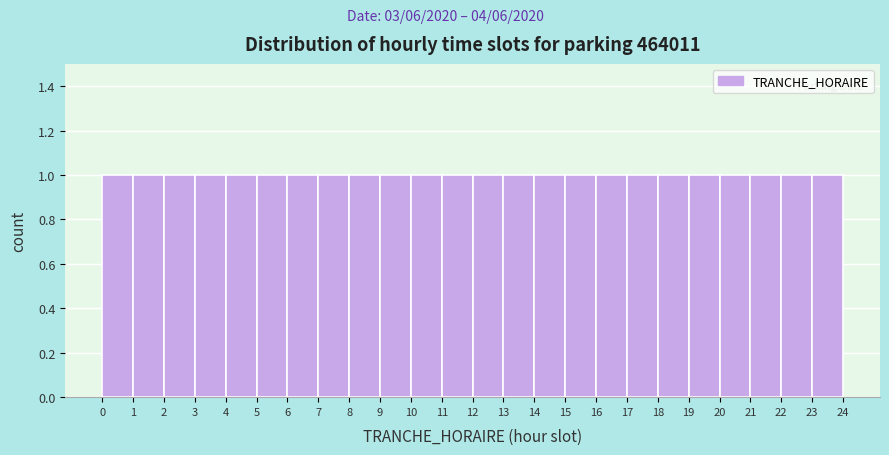

What is the height of the bar covering 4 to 5 on the x-axis? The values are not printed on the chart, so give them approximately, as read against the axis.

1